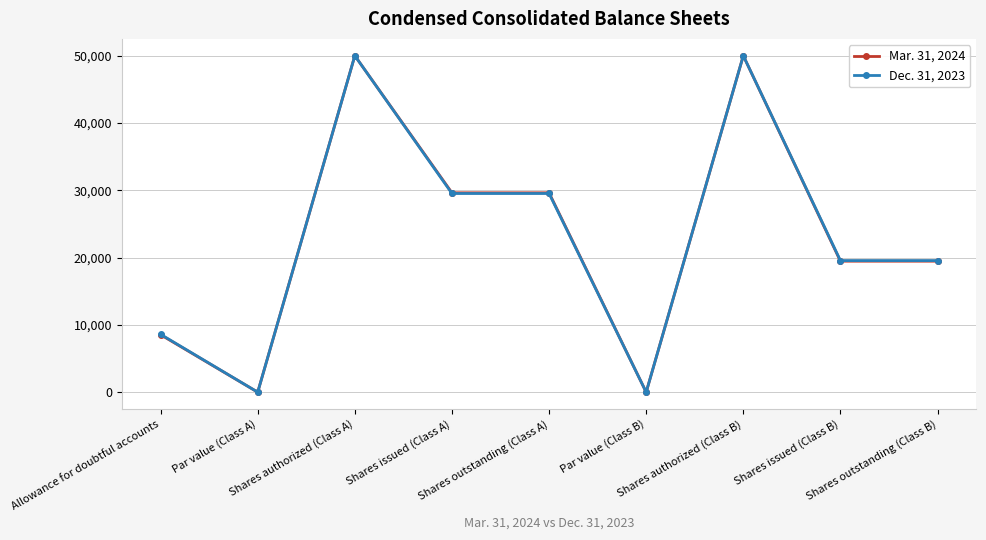

List the series in order of their overall mean, lowest first.

Mar. 31, 2024, Dec. 31, 2023